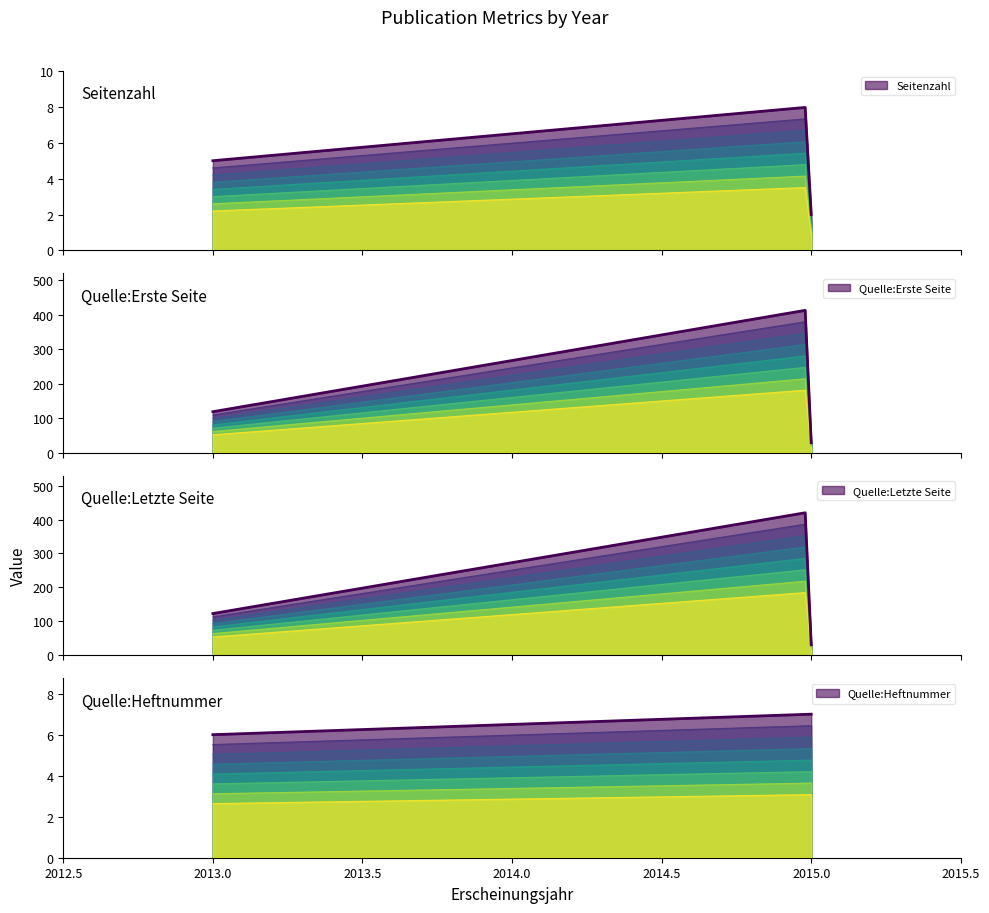

The Seitenzahl series shows 7 at 2013. True or false?

False